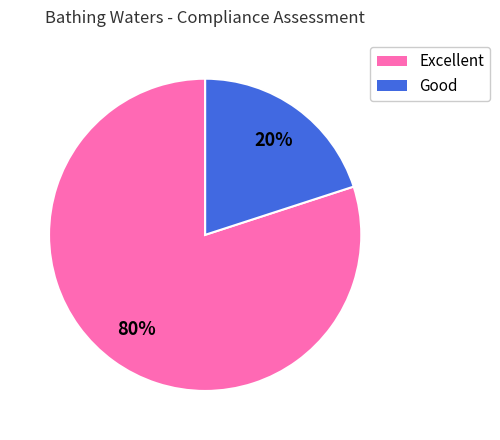

Is there a majority slice in this chart?

Yes